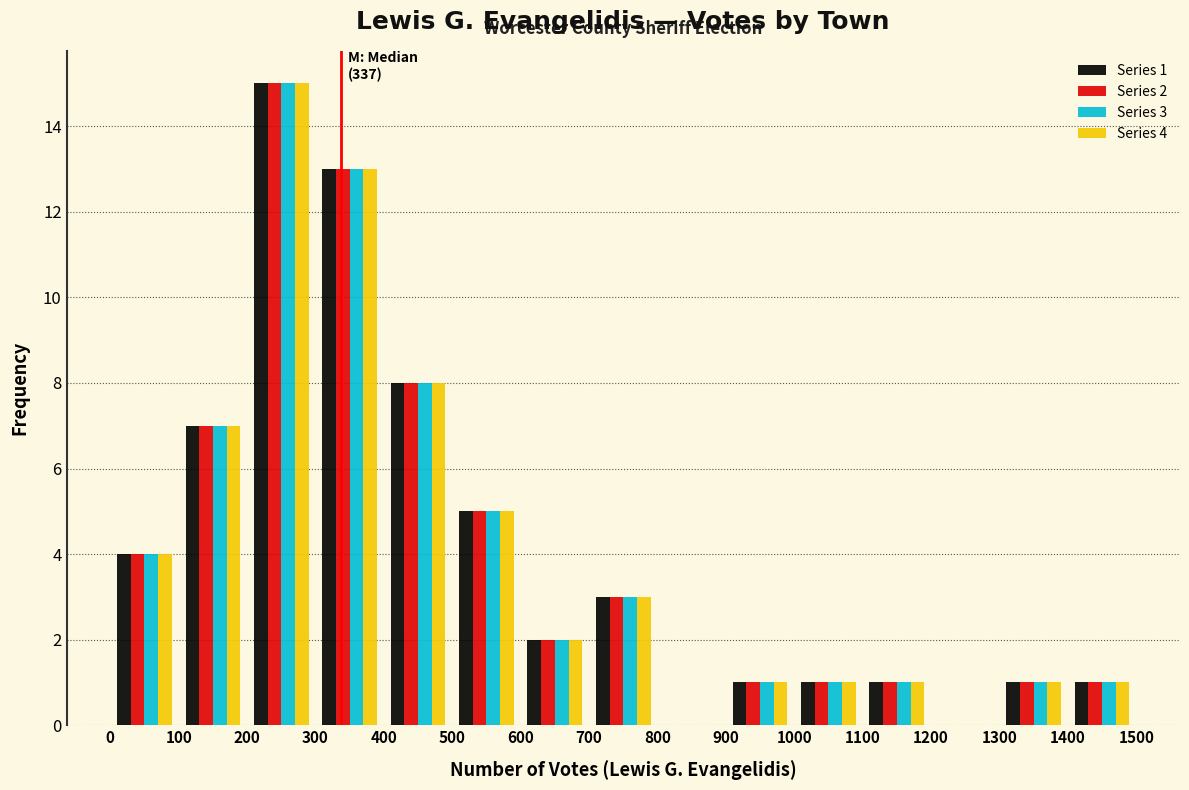

In the Series 1 series, which range on the x-axis has the tallest bar?

200 to 300